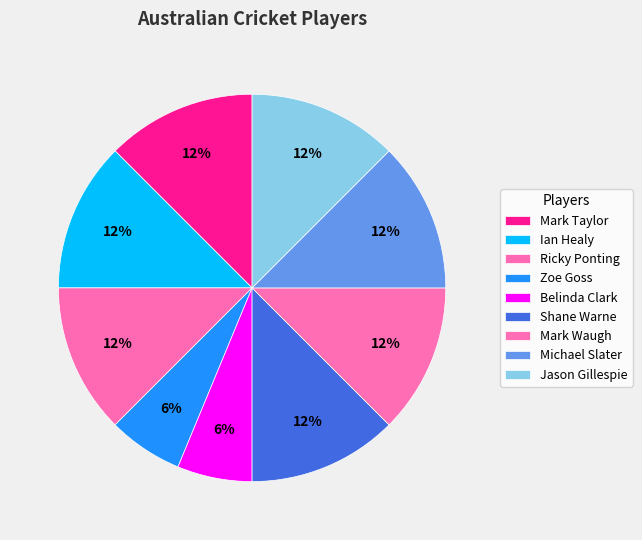

Count the number of slices in the pie.

9